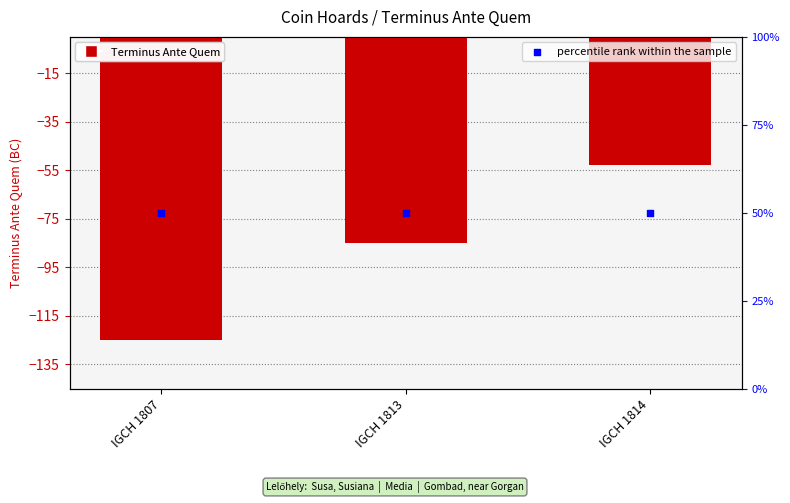

What is the total value across all series at IGCH 1807?

-75